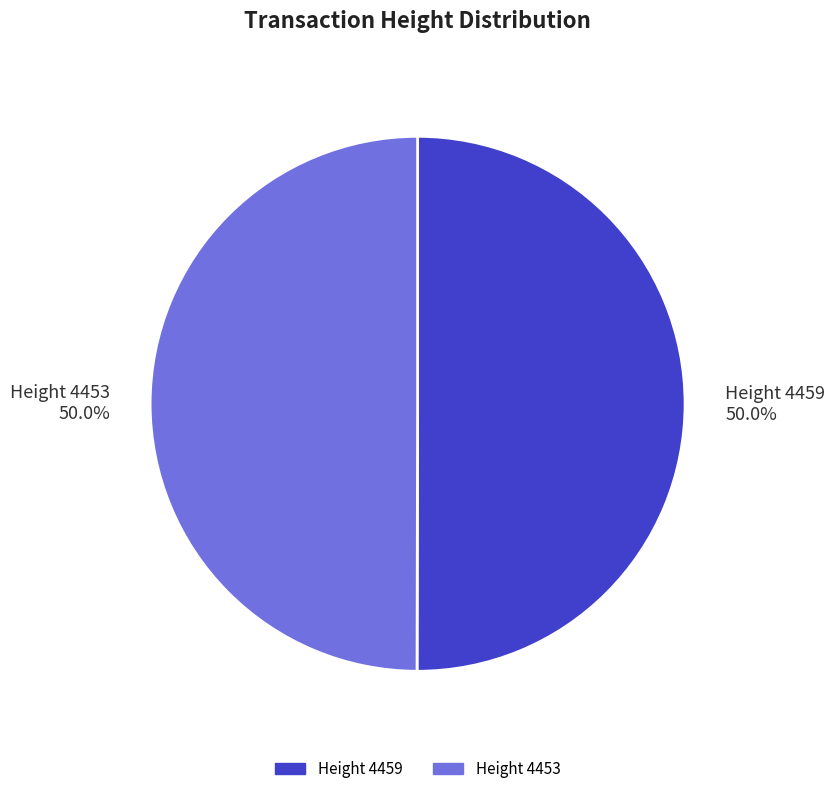

What is the ratio of the value at Height 4453 to the value at Height 4459?

1.0